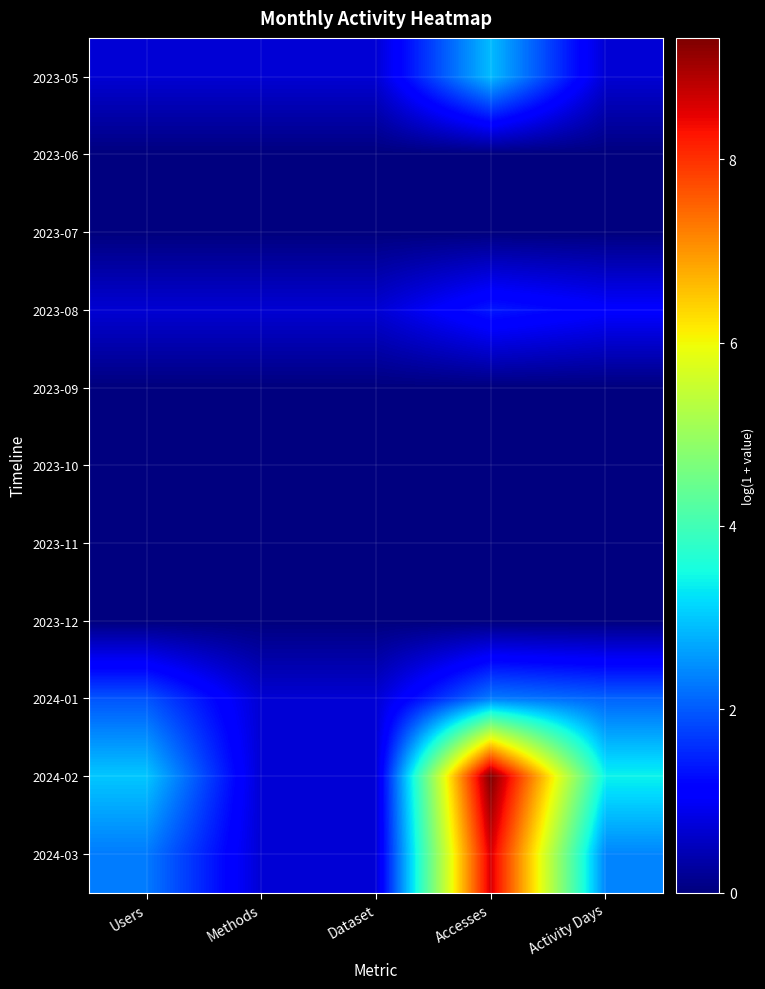

What is the total value across all series at Accesses?

24.5